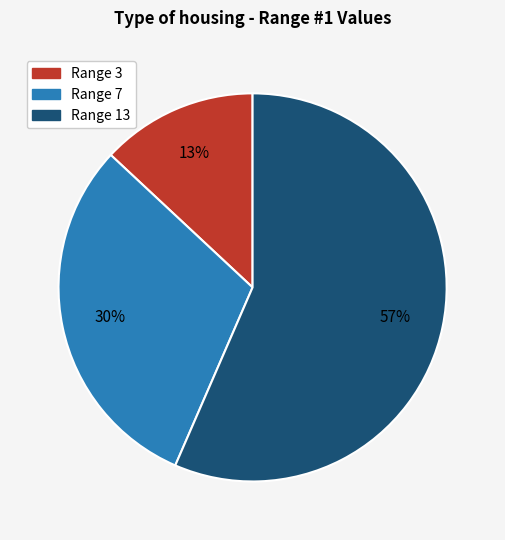

How many segments does this pie chart have?

3